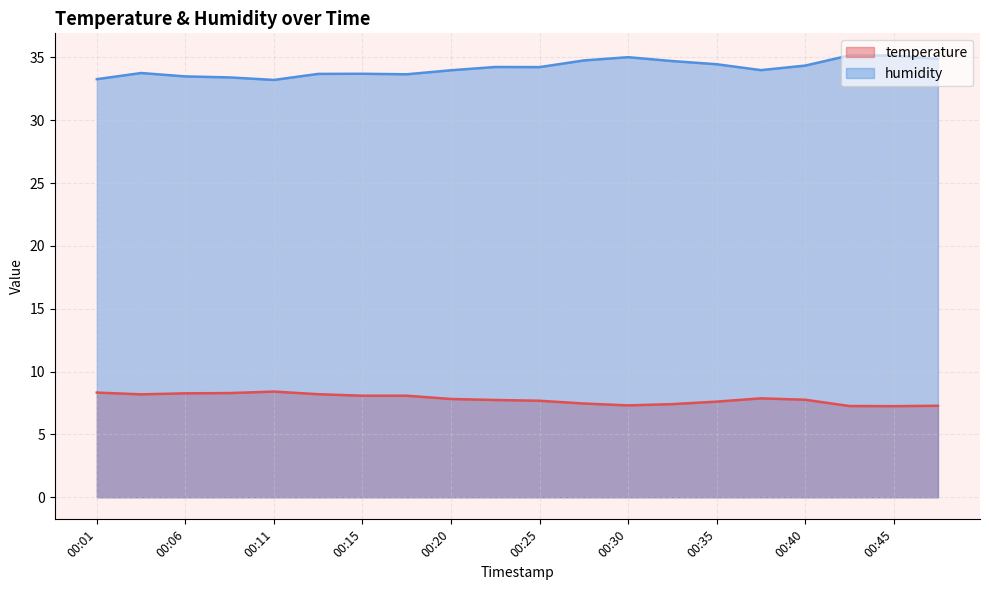

Which category has the highest value across all series?

00:43